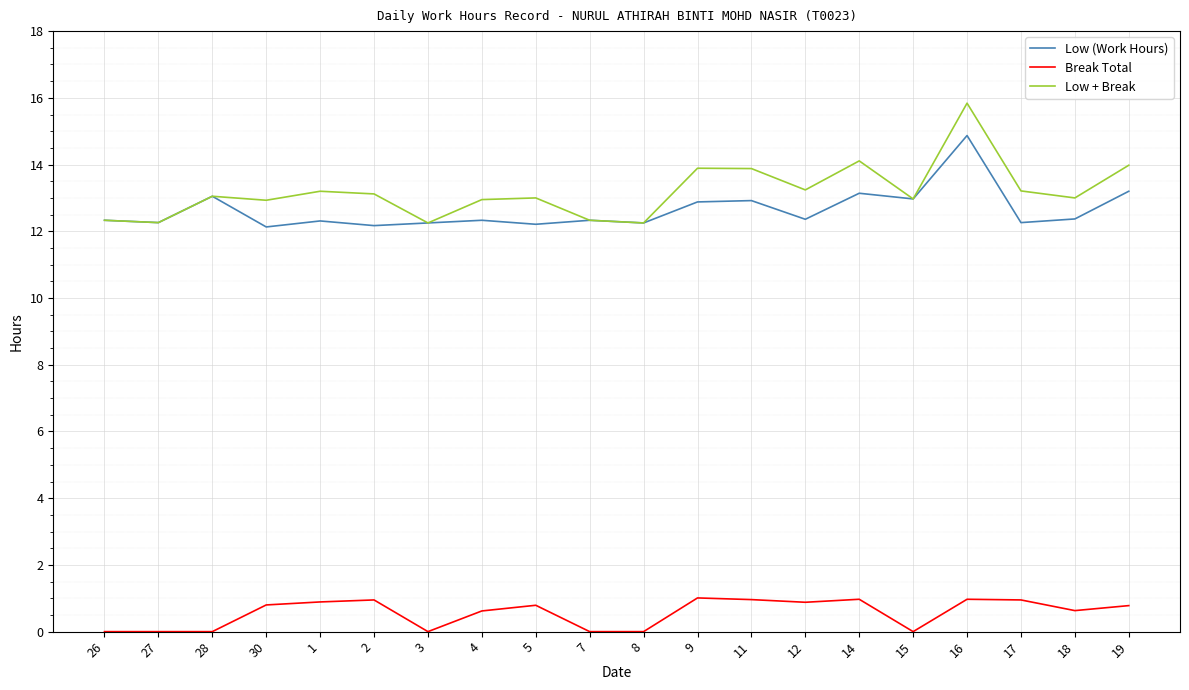

What is the difference between the highest and lowest values at 14?

13.1